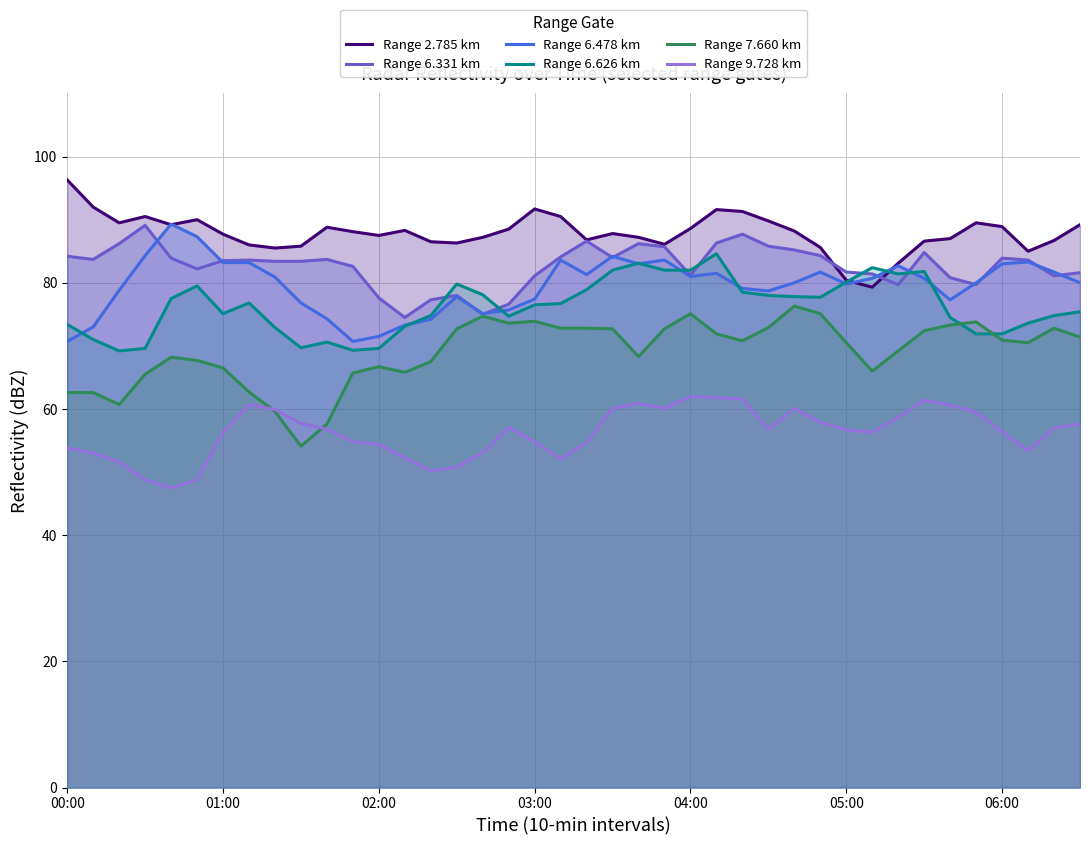

The value of Range 9.728 km at 01:00 is 81.3. True or false?

False